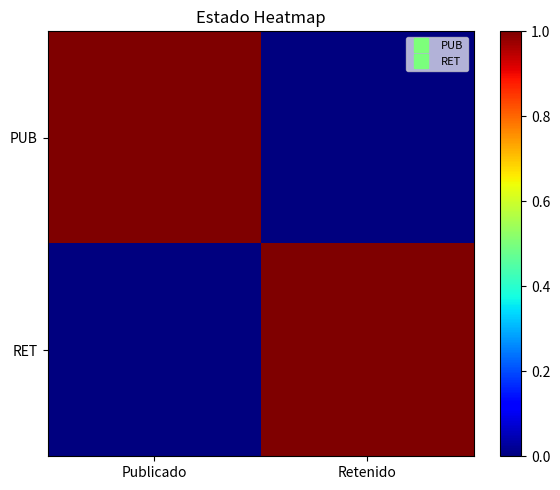

List the series in order of their overall mean, lowest first.

RET, PUB